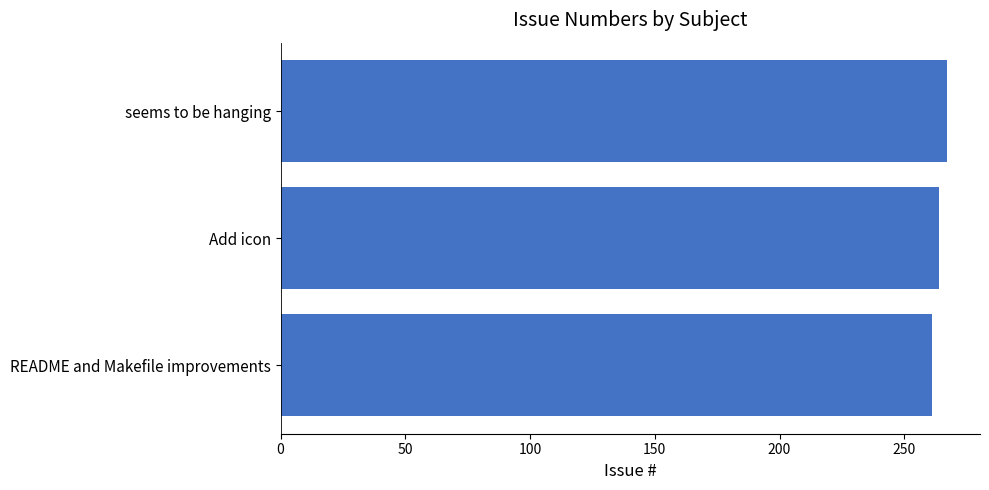

What is the maximum value shown in the chart?

267